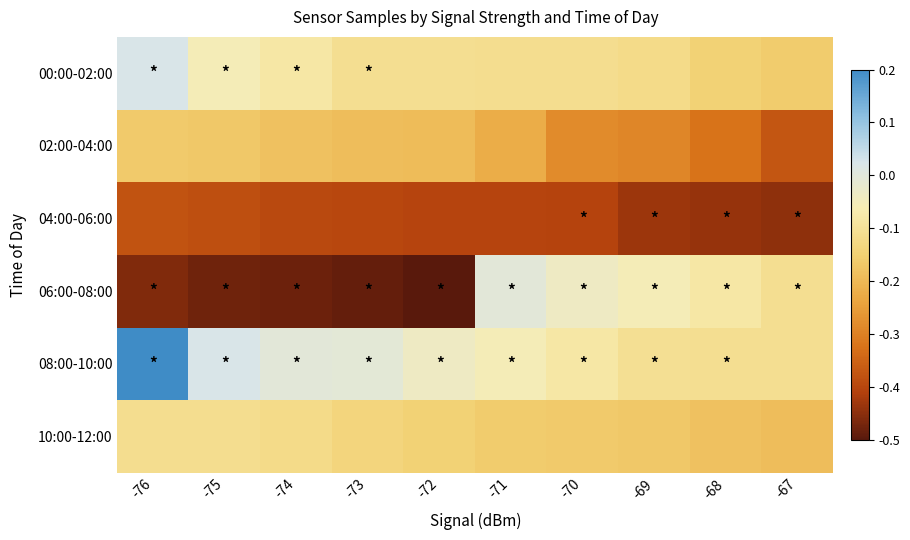

Rank the series by their maximum value, from highest to lowest.

08:00-10:00, 00:00-02:00, 06:00-08:00, 10:00-12:00, 02:00-04:00, 04:00-06:00